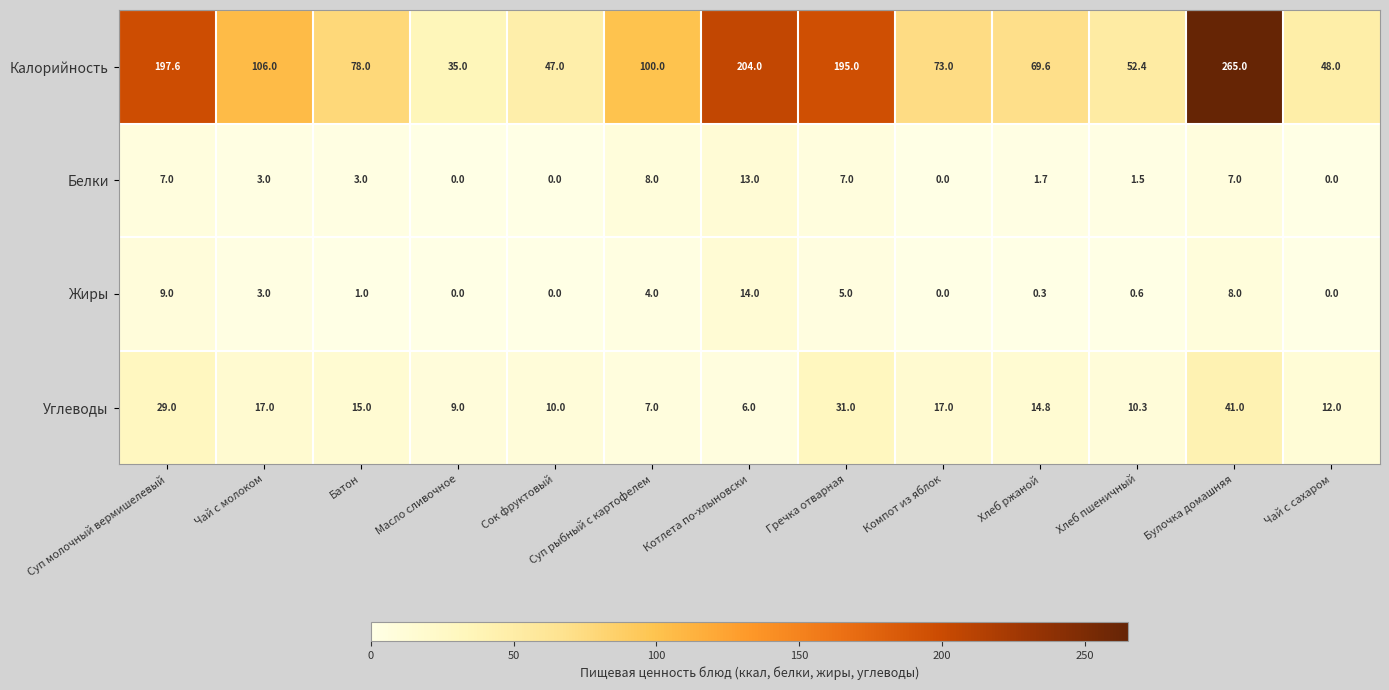

List the series in order of their peak value, highest first.

Калорийность, Углеводы, Жиры, Белки